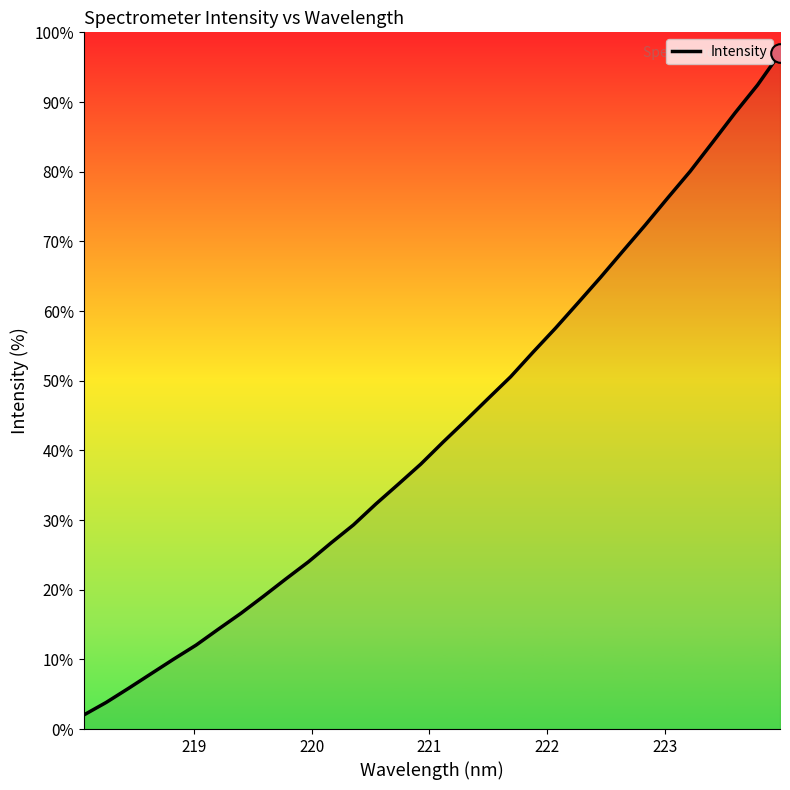

What is the difference between the maximum and minimum values?

95.0